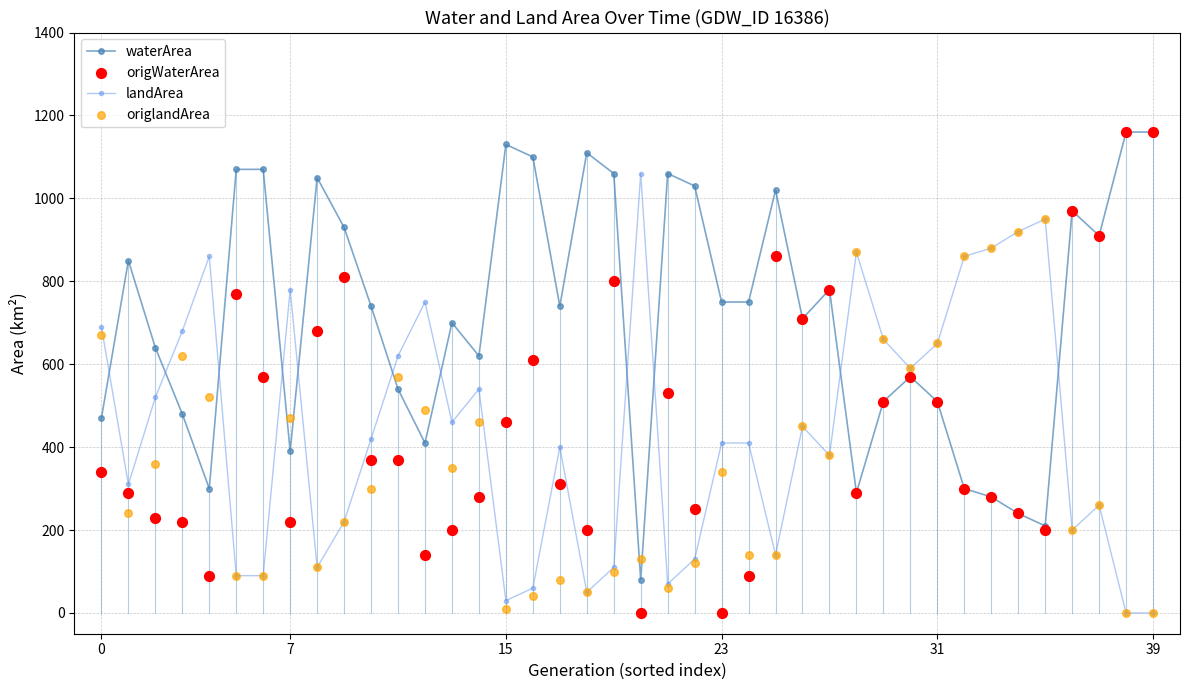

Which series contains the lowest Y value?

landArea